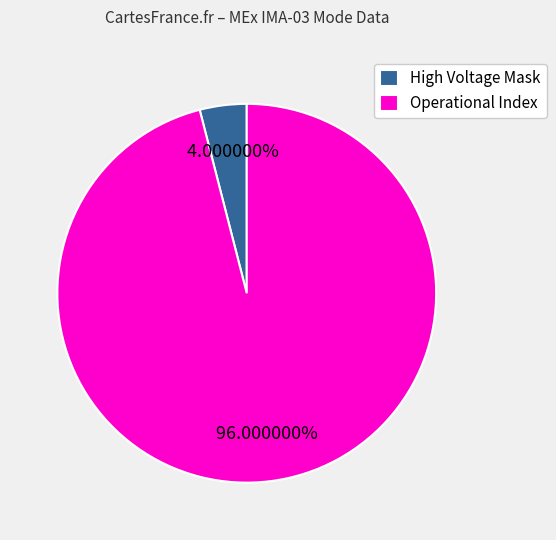

Which slice represents more than half of the pie?

Operational Index